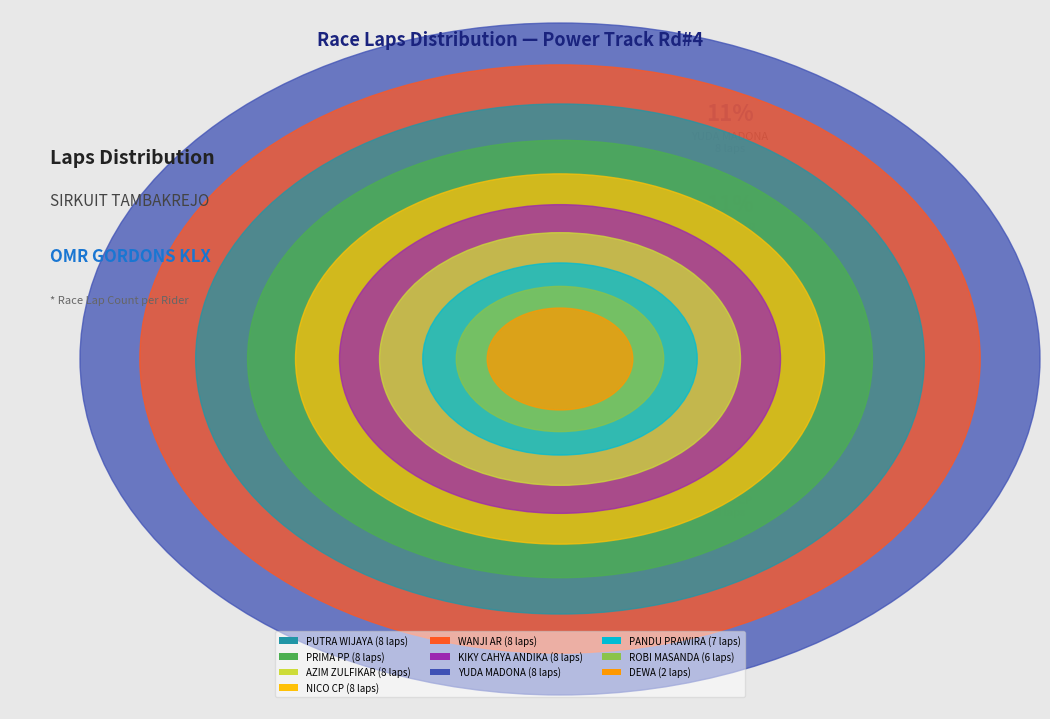

Count the number of slices in the pie.

10